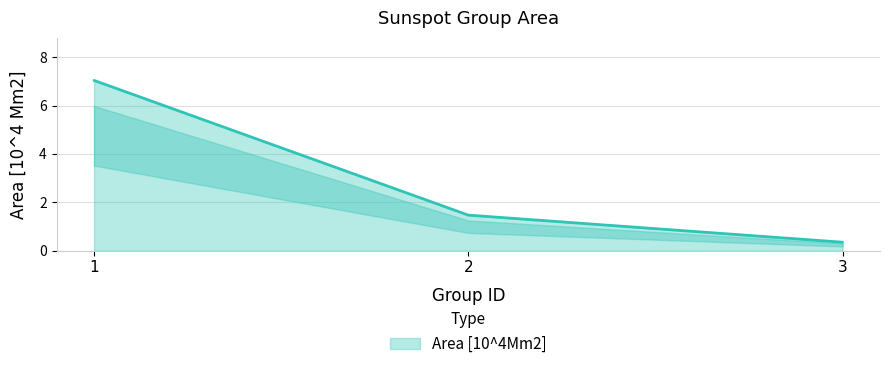

List the labels in order of value, largest first.

1, 2, 3